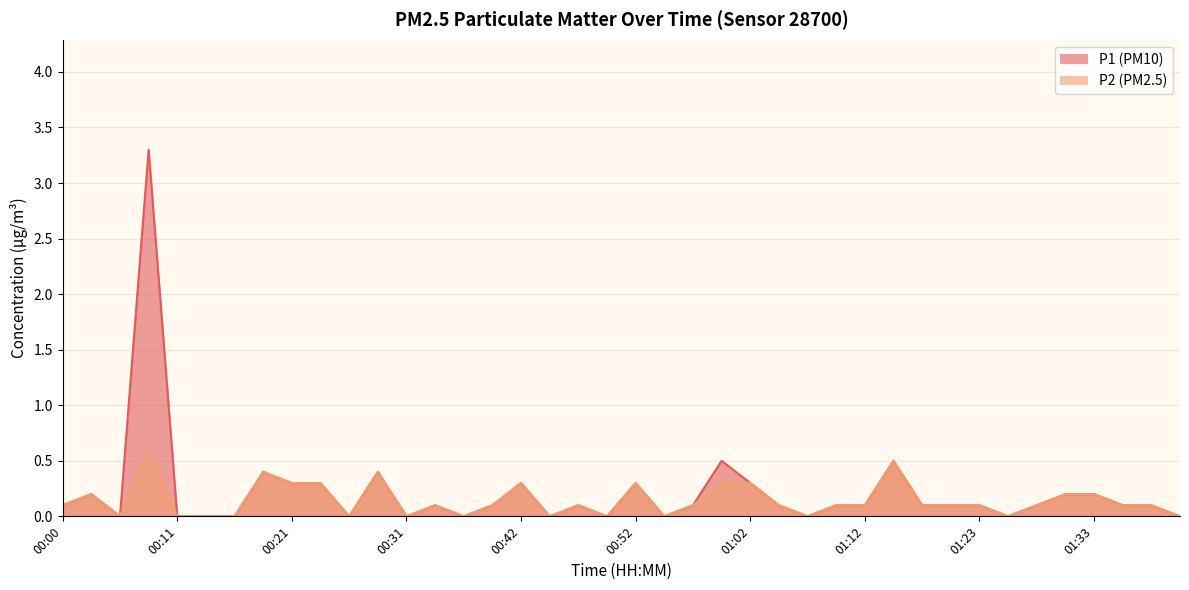

What is the maximum value shown in the chart?

3.3